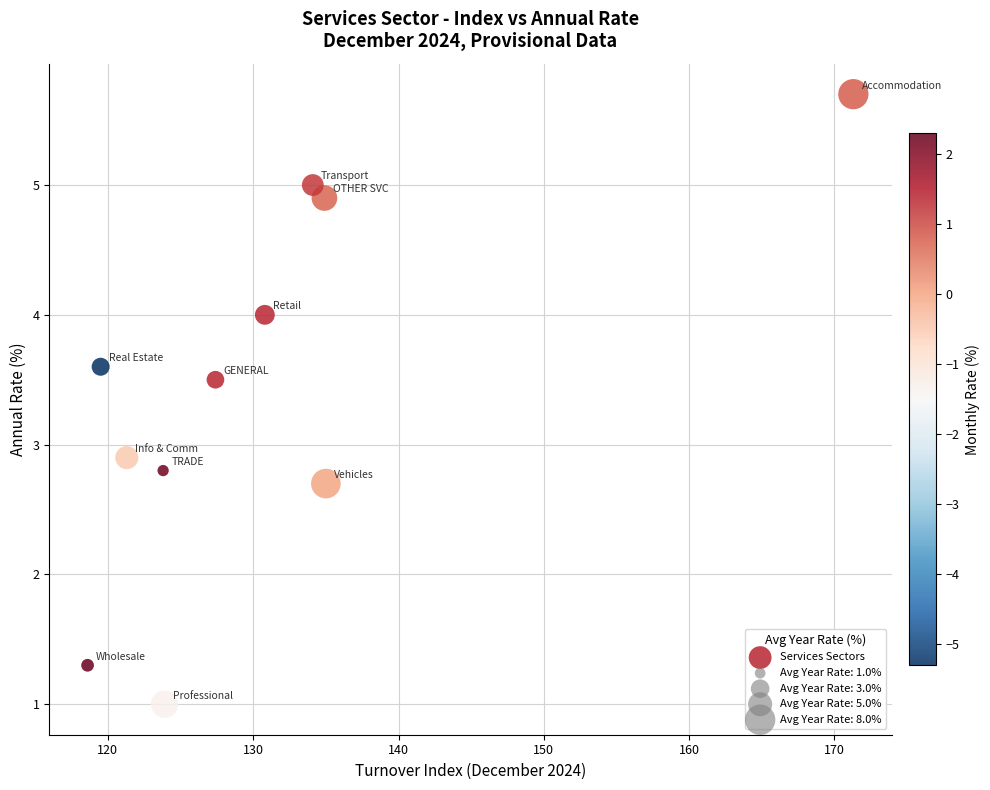

What Y value in the scatter plot is closest to 3?

2.9